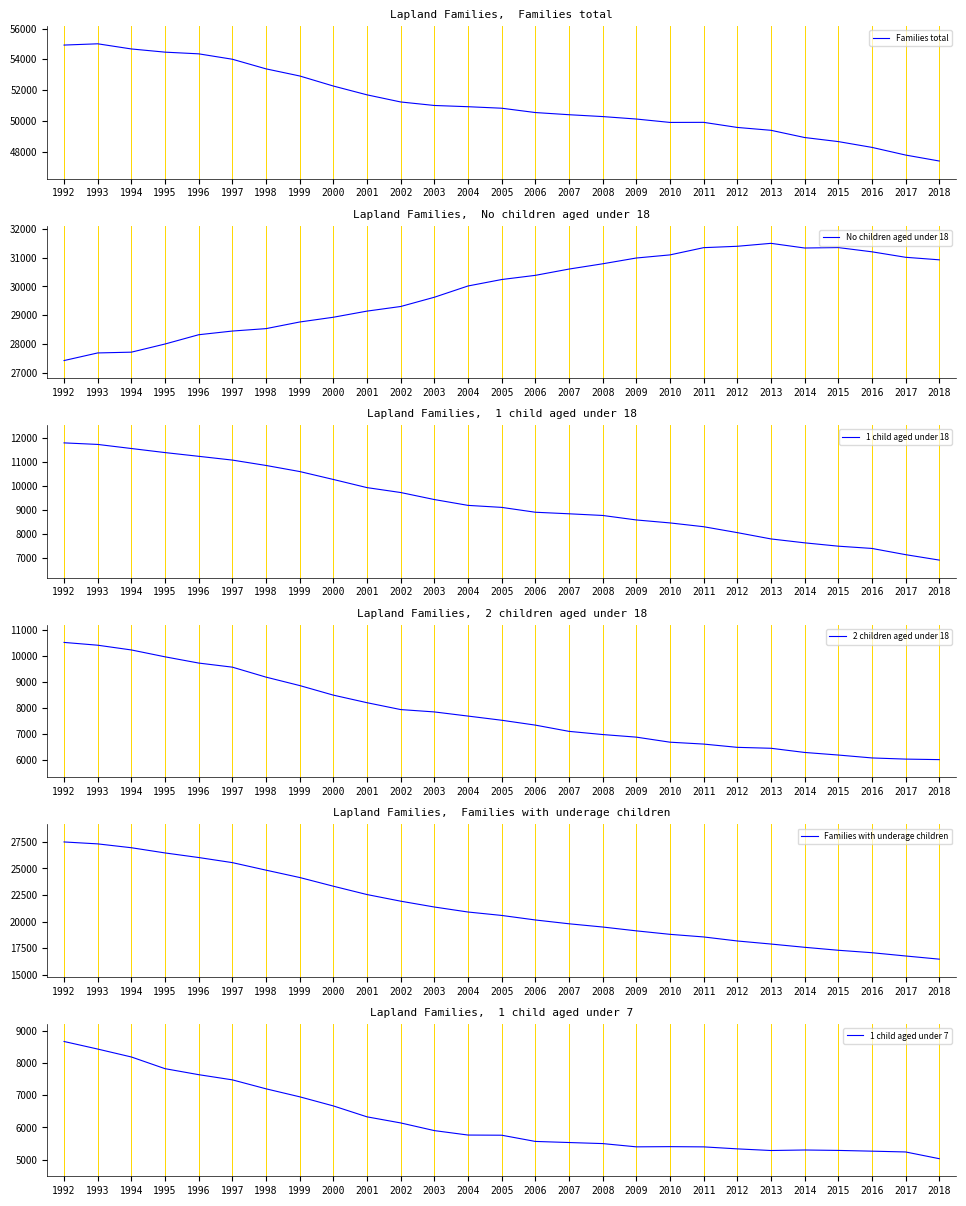

Does the chart display data point markers on the line(s)?

No